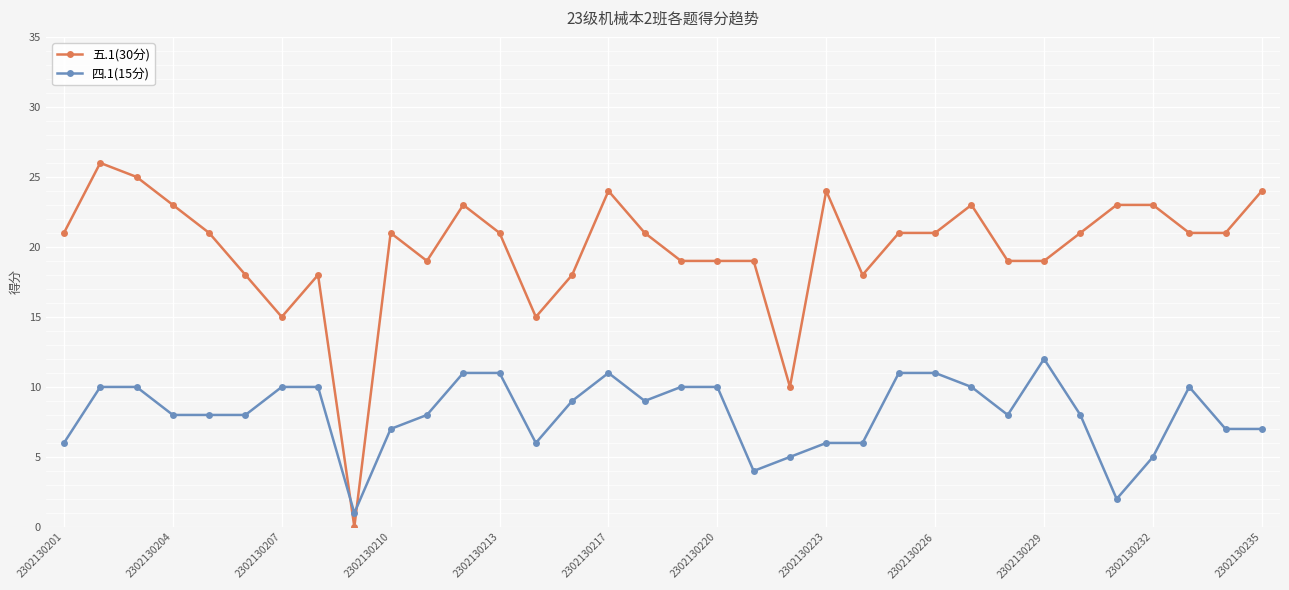

Does the chart have visible grid lines?

Yes